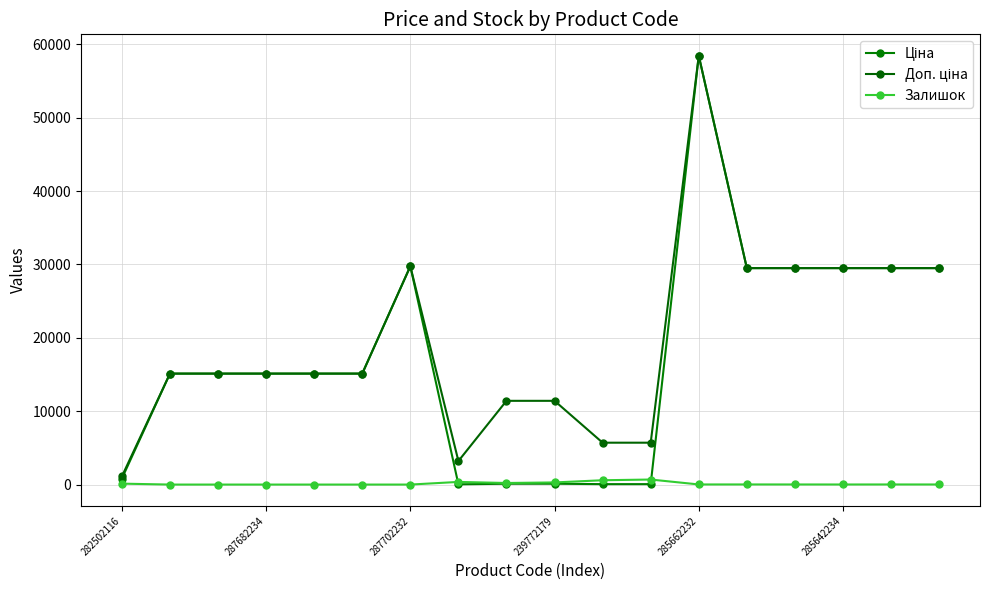

Is this an area chart (filled region under the line)?

No